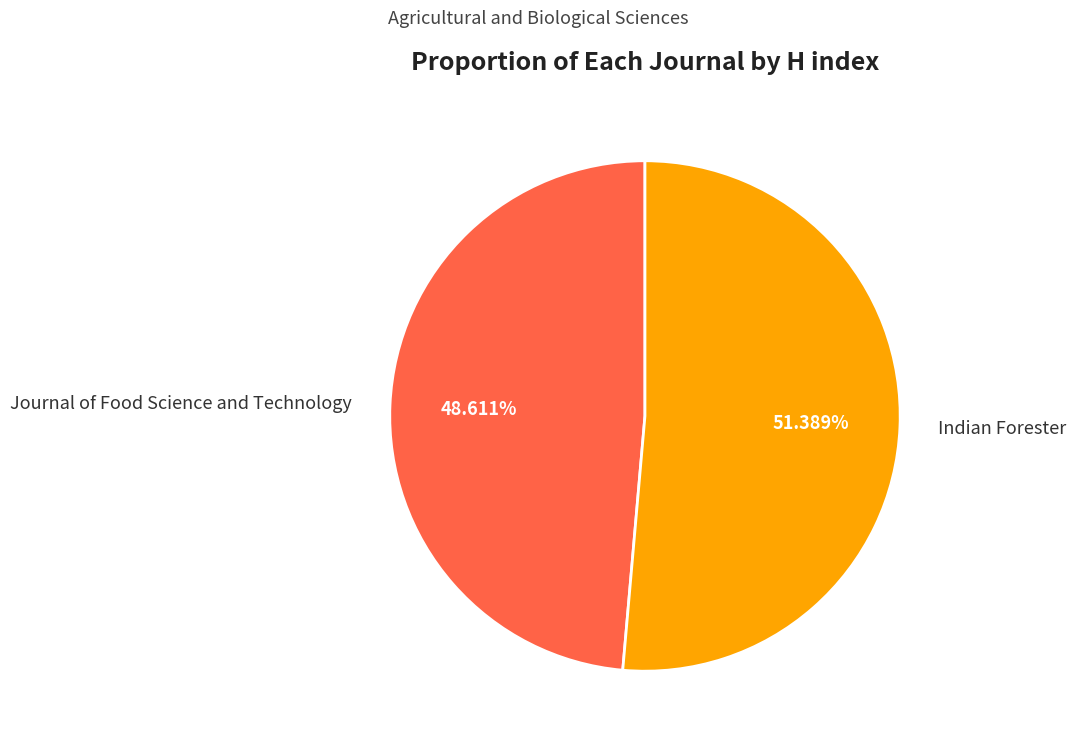

What is the majority slice?

Indian Forester